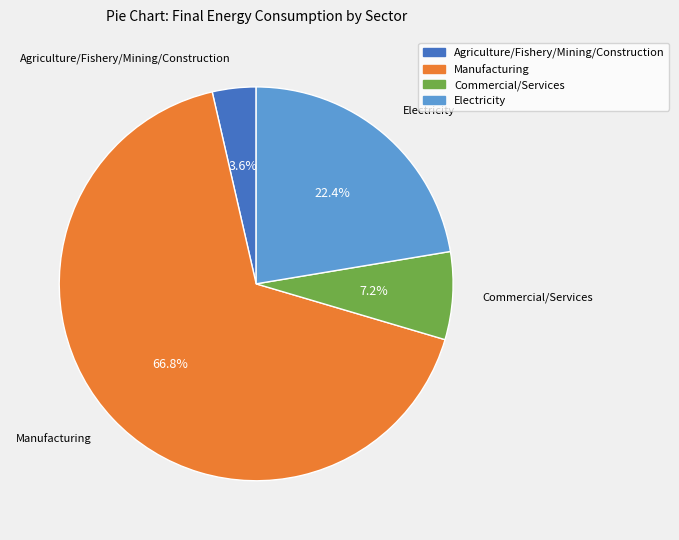

What percentage is the Commercial/Services slice, to the nearest percent?

7%